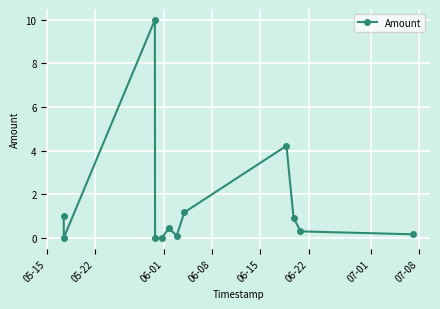

What is the greatest value displayed?

10.0